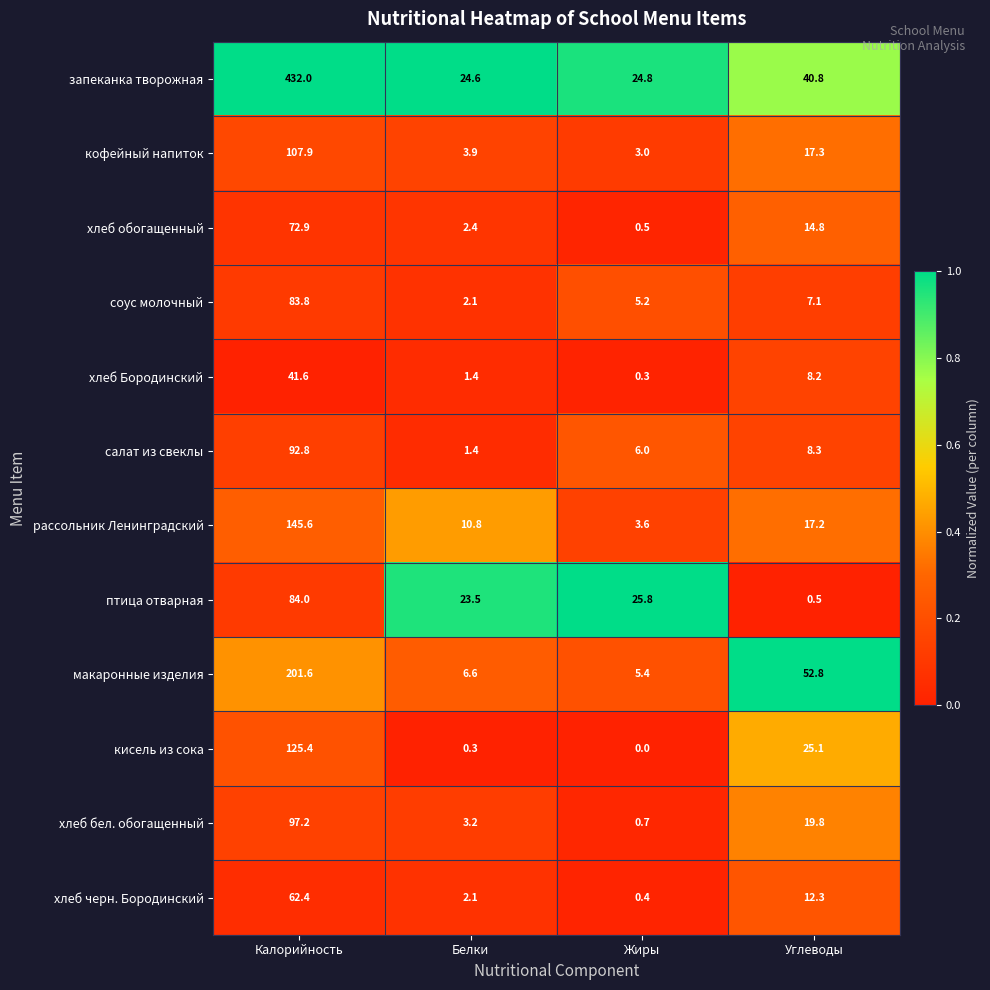

At Жиры, list the series in order from smallest to largest.

кисель из сока, хлеб Бородинский, хлеб черн. Бородинский, хлеб обогащенный, хлеб бел. обогащенный, кофейный напиток, рассольник Ленинградский, соус молочный, макаронные изделия, салат из свеклы, запеканка творожная, птица отварная